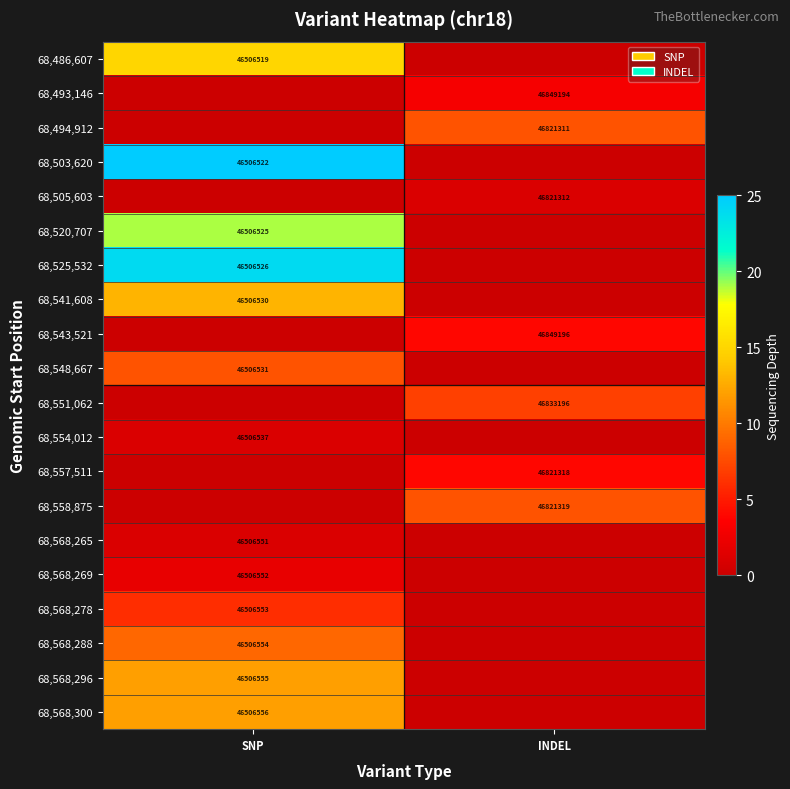

True or false: 68,557,511 has a value of 64432240 at INDEL.

False